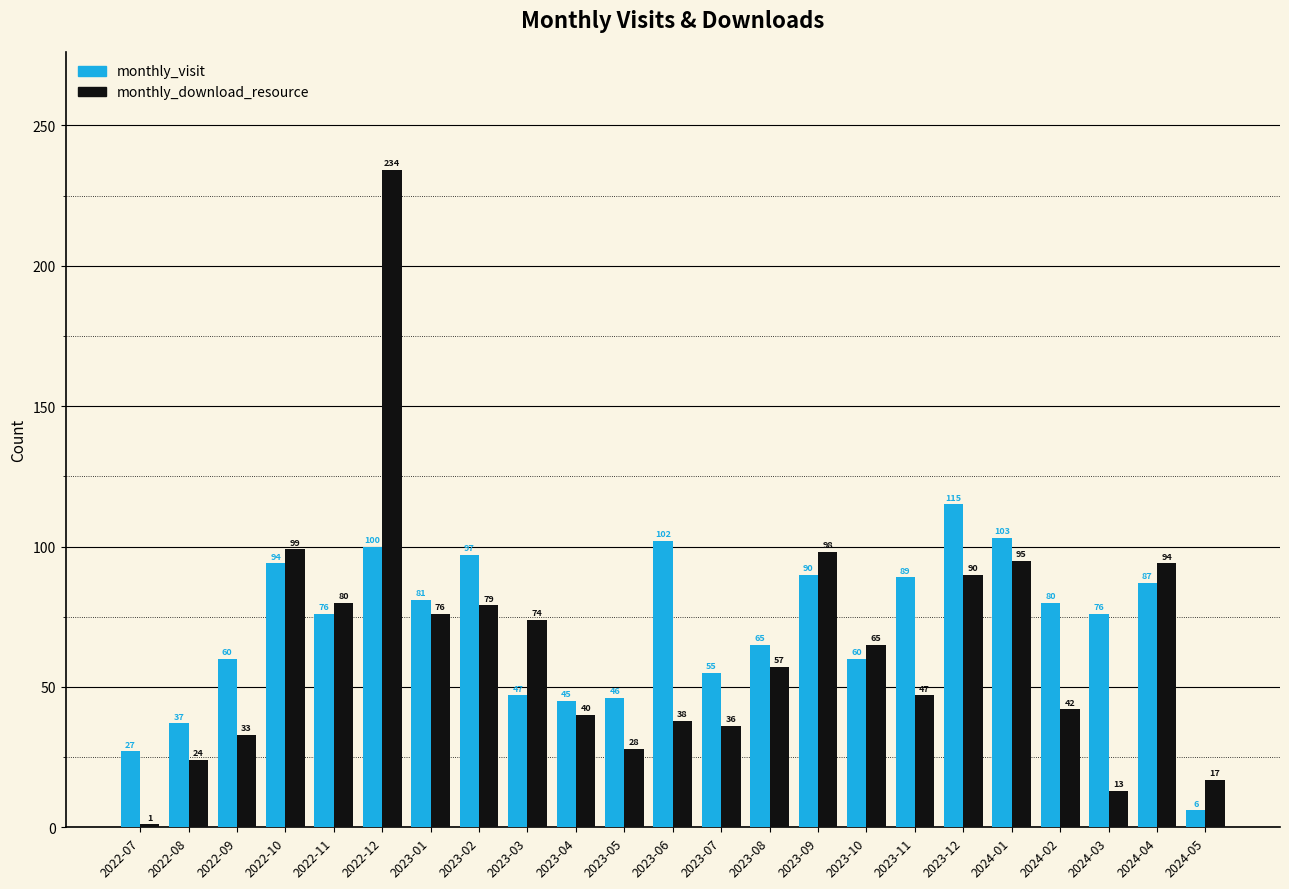

What is the difference between the maximum and minimum values in the monthly_visit series?

109